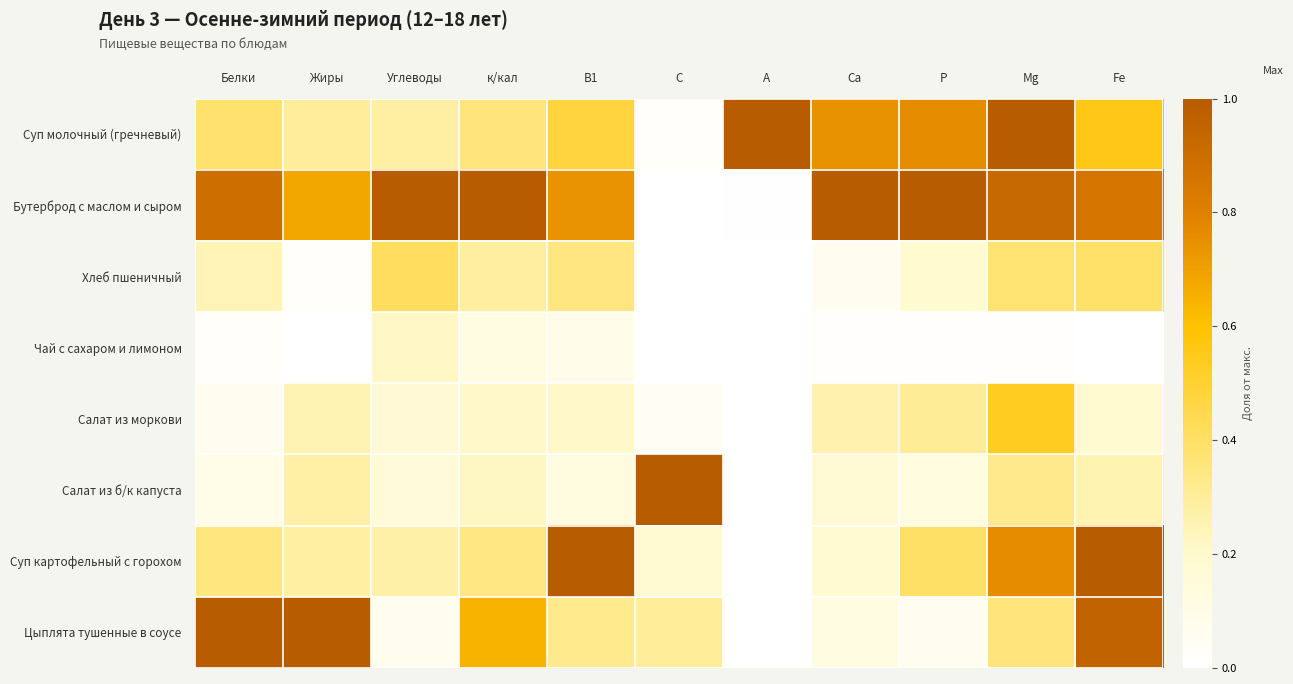

At which category is the sum across all series the highest?

Mg